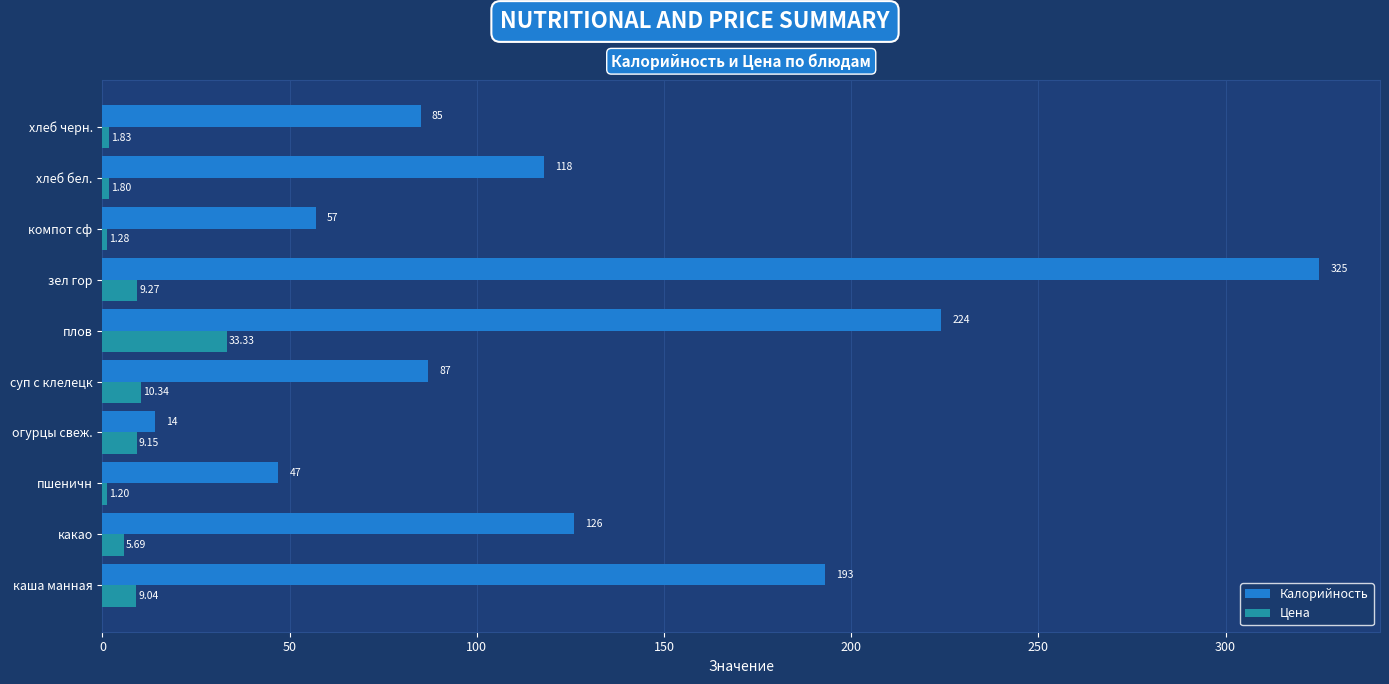

Which series changed the most between огурцы свеж. and компот сф?

Калорийность